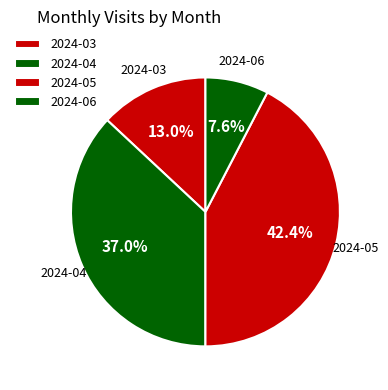

Combined, do 2024-06 and 2024-03 account for over 50%?

No